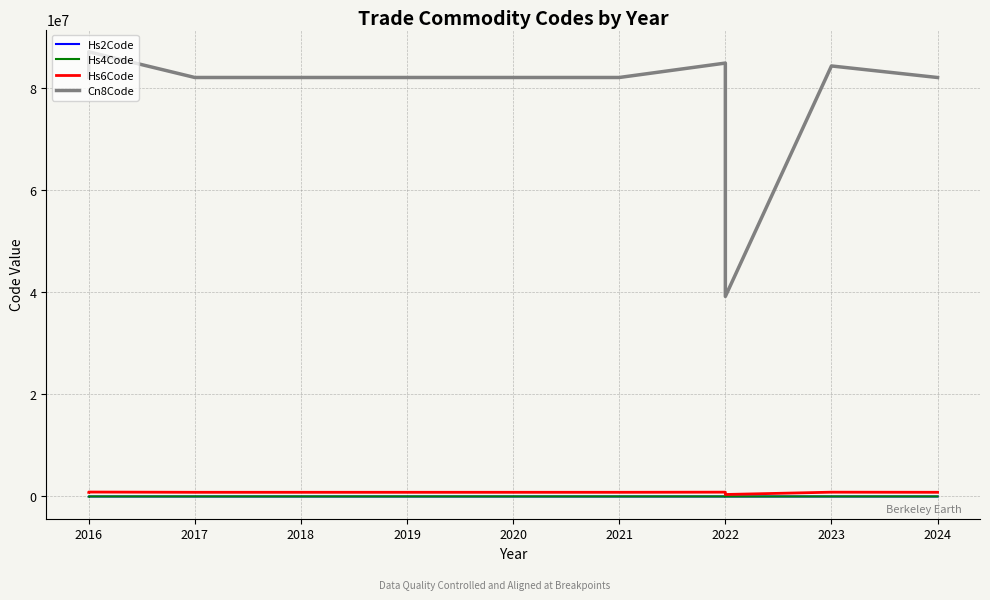

True or false: Hs6Code and Cn8Code cross at least once.

False